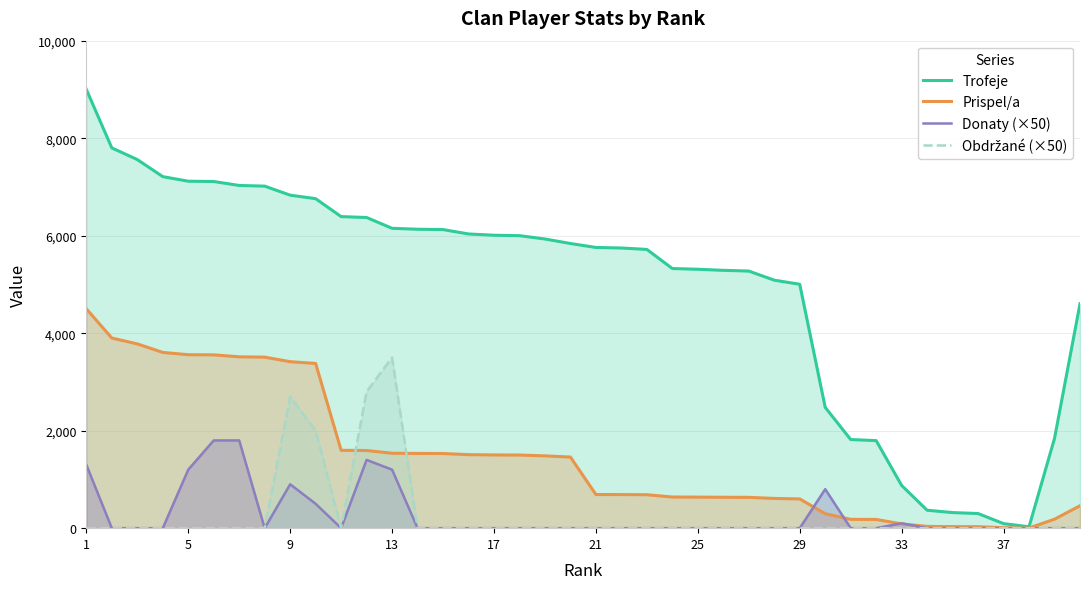

Is the value of Trofeje at 5 greater than the value of Donaty (×50) at 33?

Yes